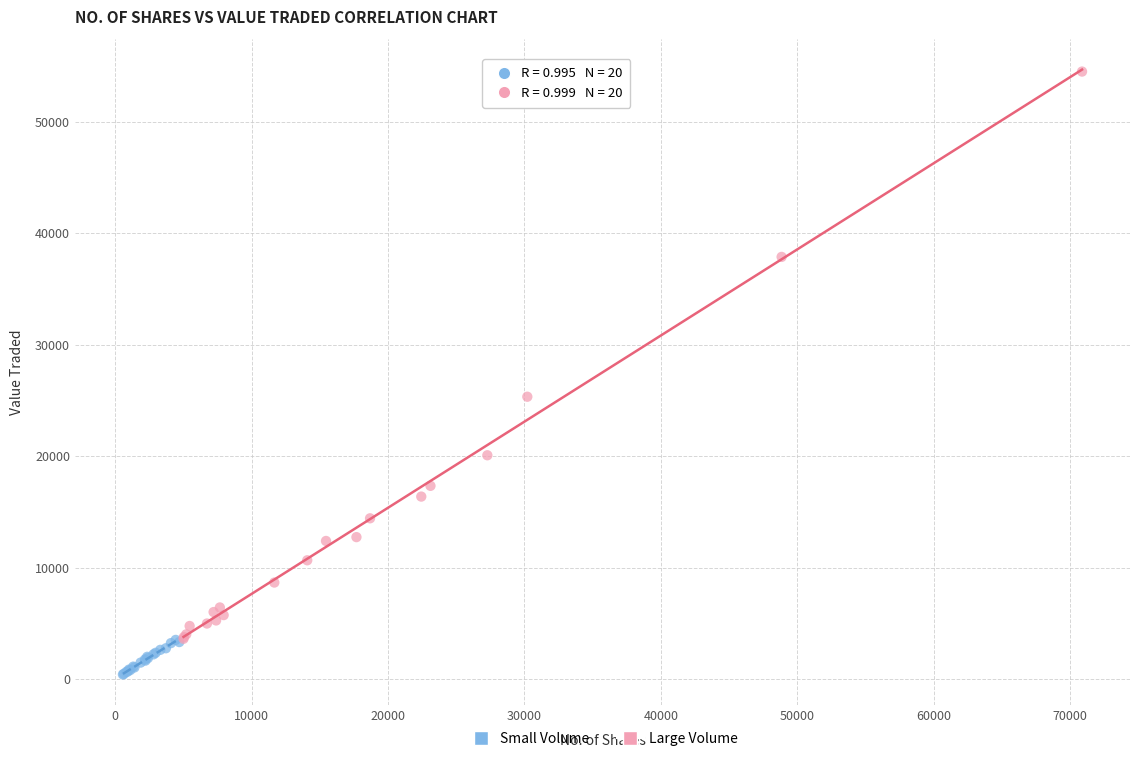

Which series reaches the maximum Y coordinate?

Large Volume